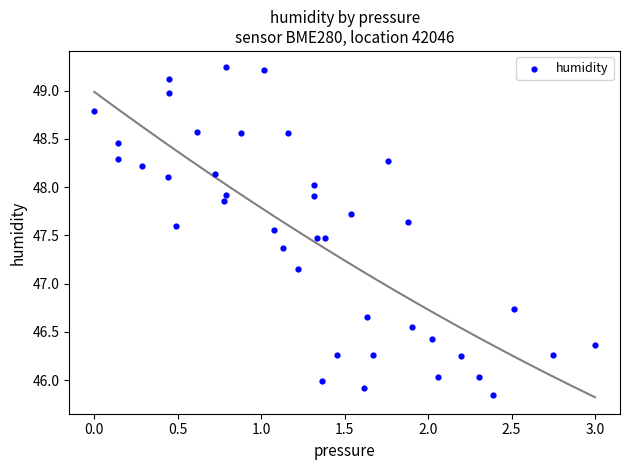

What is the range of Y values (max minus min)?

3.4